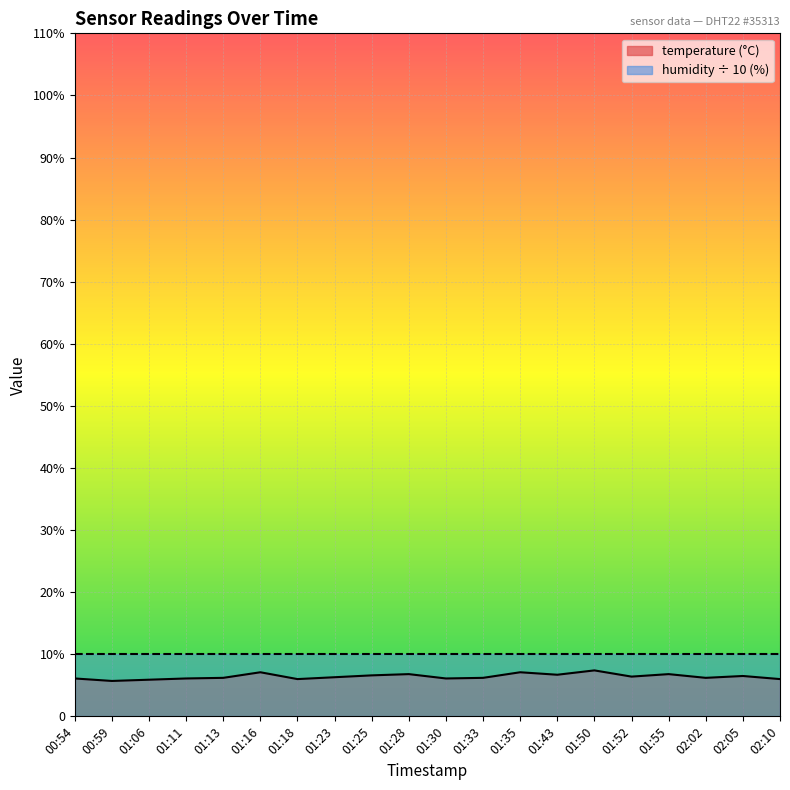

The chart shows a value of 7.1 at 01:35. True or false?

True